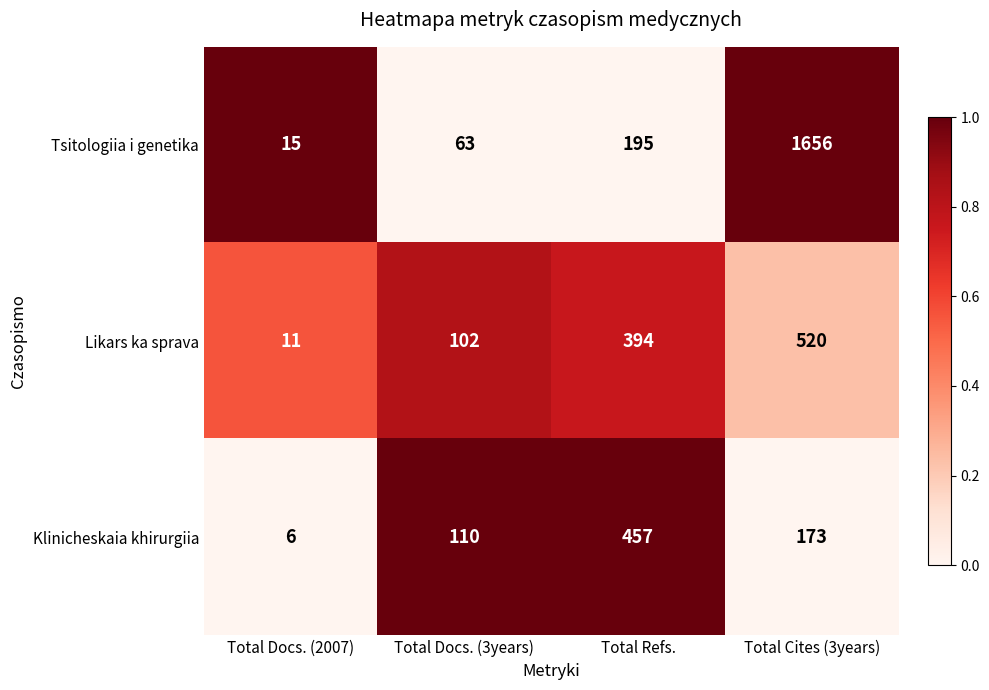

The Tsitologiia i genetika series shows 1656 at Total Cites (3years). True or false?

True